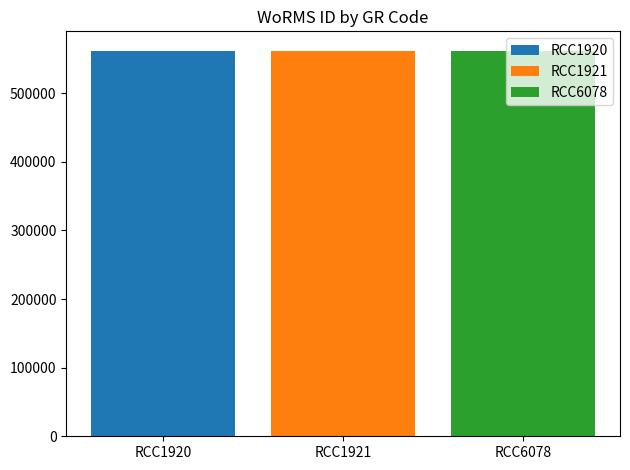

What is the spread (max minus min) of values at RCC1921?

5